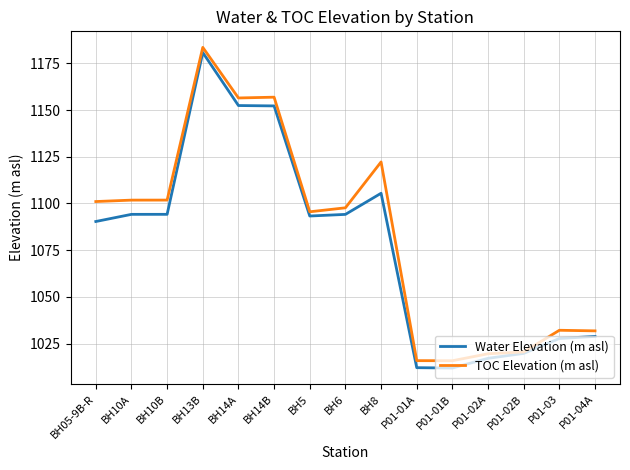

Rank the series by their average value, from lowest to highest.

Water Elevation (m asl), TOC Elevation (m asl)